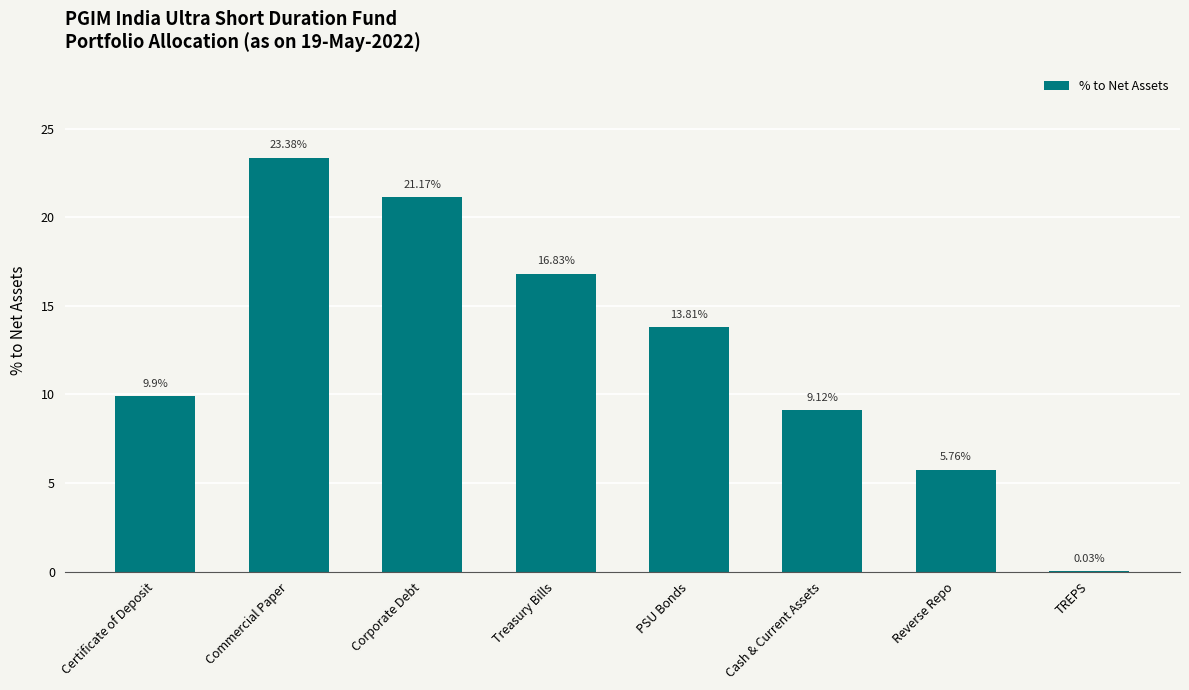

What is the sum of the values at PSU Bonds and Treasury Bills?

30.6